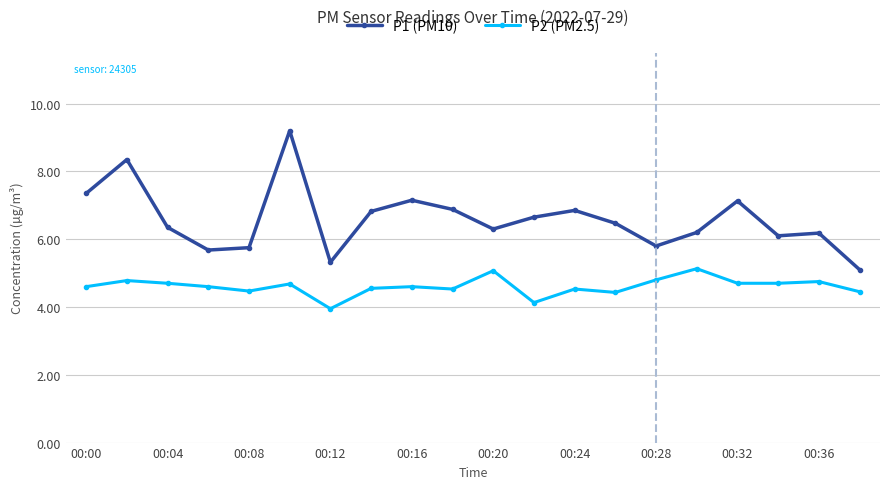

At how many categories does at least one series exceed 4?

20